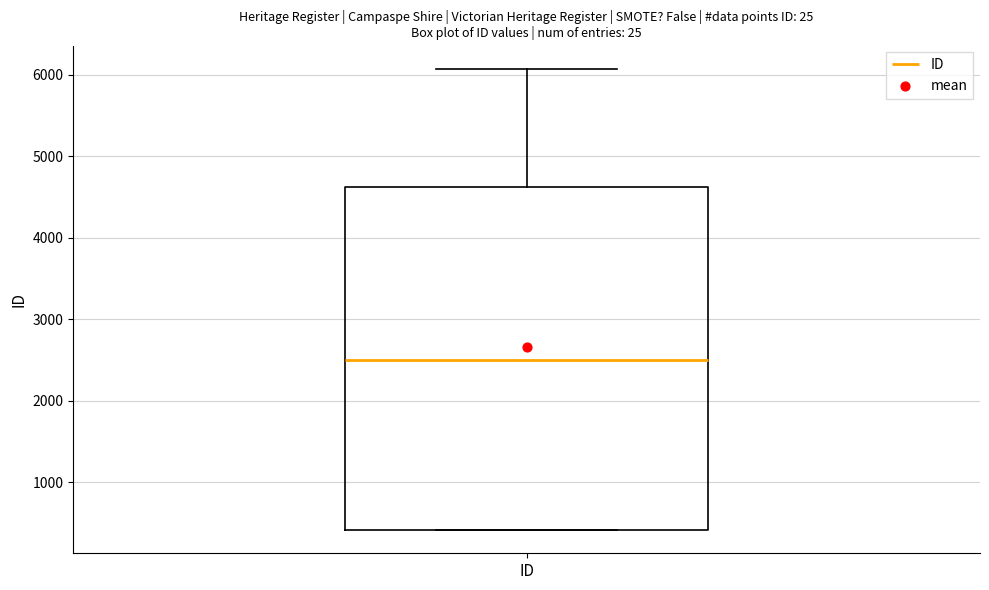

Transcribe this box plot: give where the median line is, the range the box spans, and where the two whiskers end, as read against the y-axis. The values are not printed on the chart, so give them approximately, as read against the axis.

median 2500, box 400 to 4600, whiskers 400 to 6100